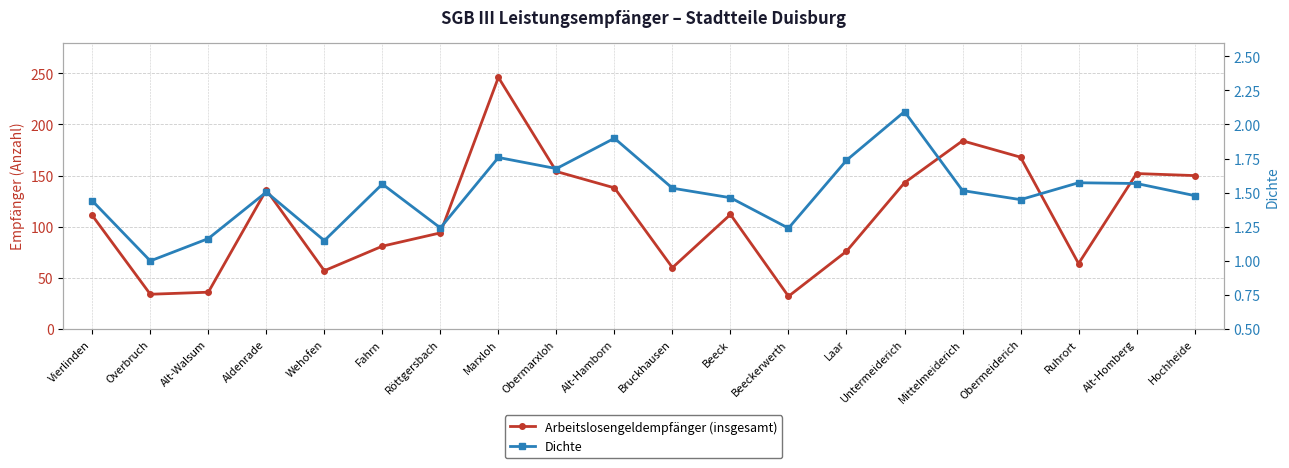

How many values in the Arbeitslosengeldempfänger (insgesamt) series exceed 112?

9